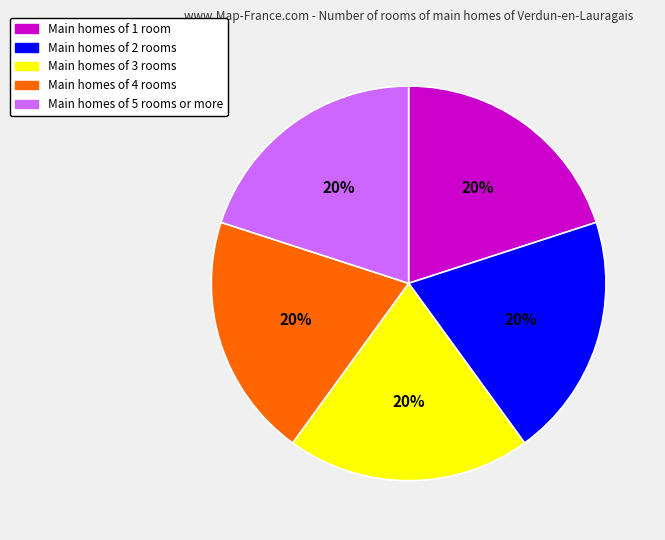

Is there any slice that represents more than half of the pie?

No